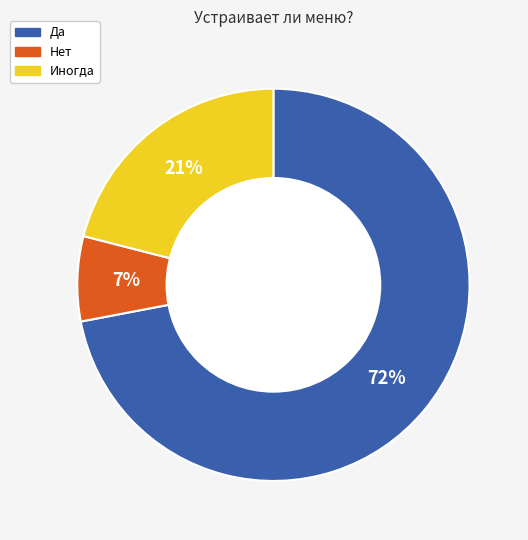

What is the largest slice in the pie chart?

Да